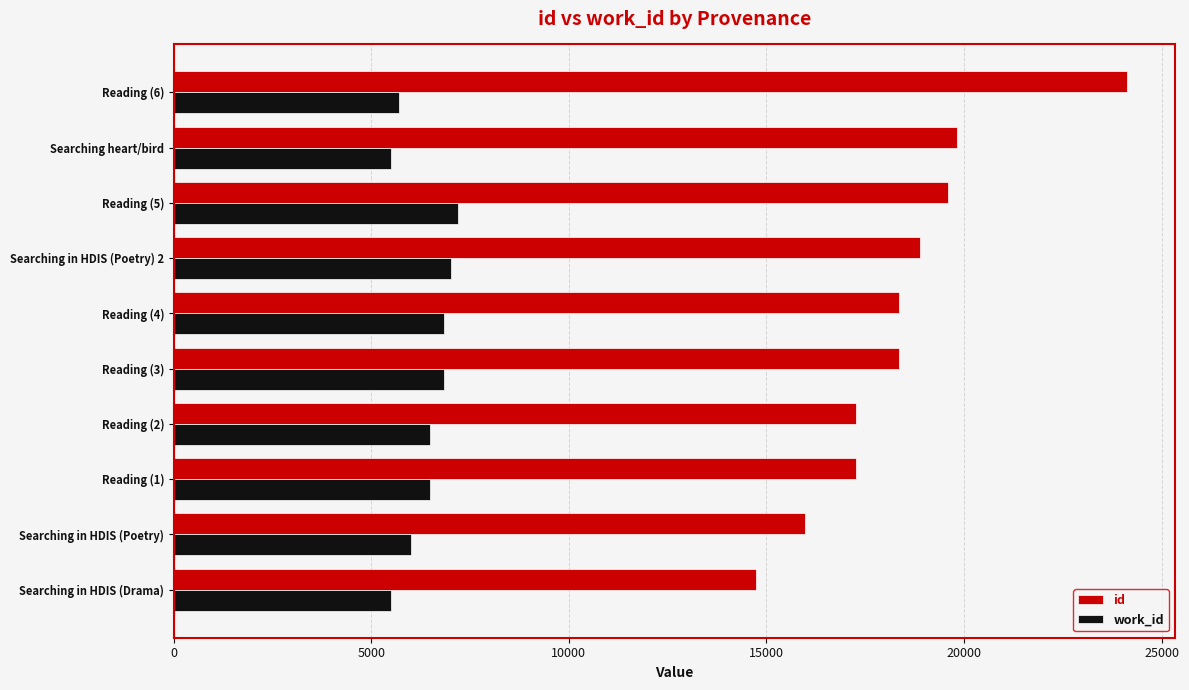

What is the smallest value displayed?

5508